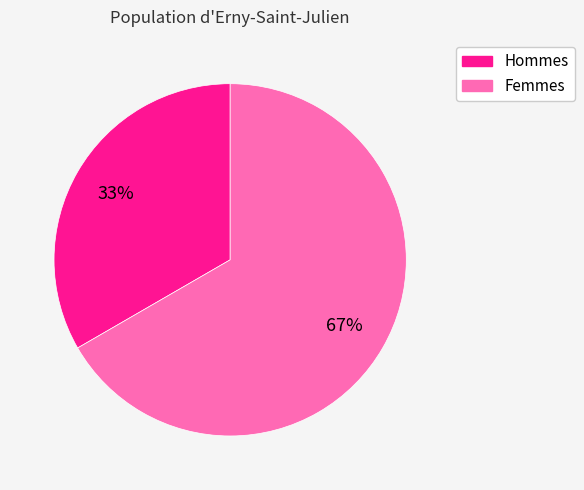

To the nearest percent, what is the average slice percentage?

50%